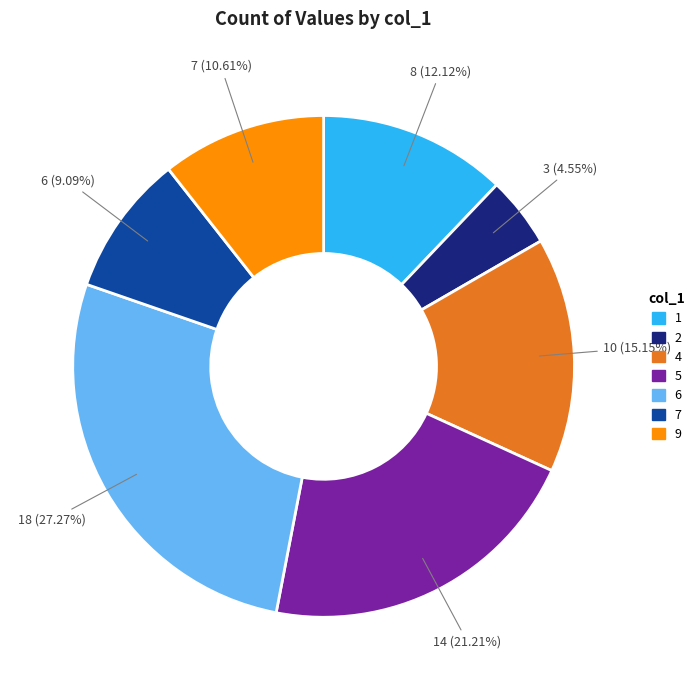

How many slices are in this pie chart?

7